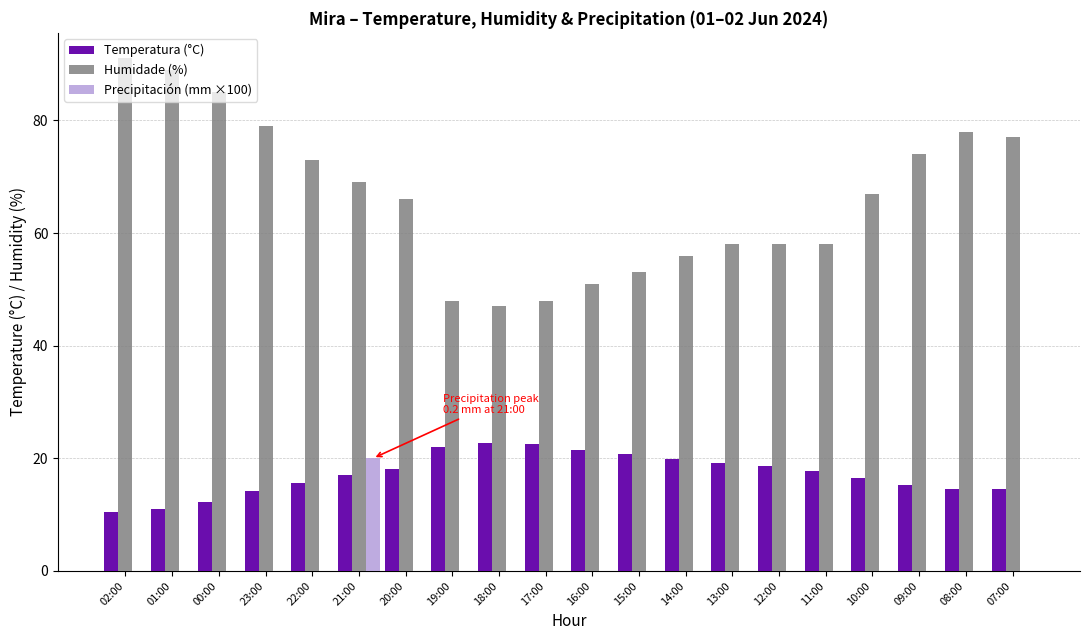

What are all the series names shown in the legend?

Temperatura (°C), Humidade (%), Precipitación (mm ×100)